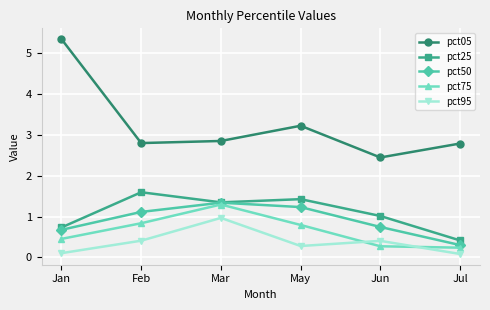

In pct75, how many points are higher than both neighbors (excluding endpoints)?

1